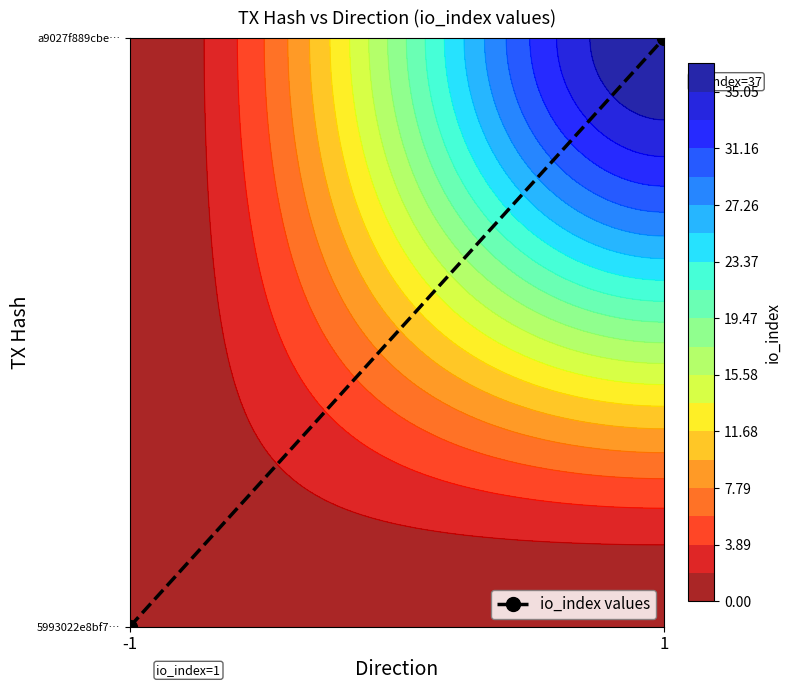

Rank the categories by value from lowest to highest.

-1, 1